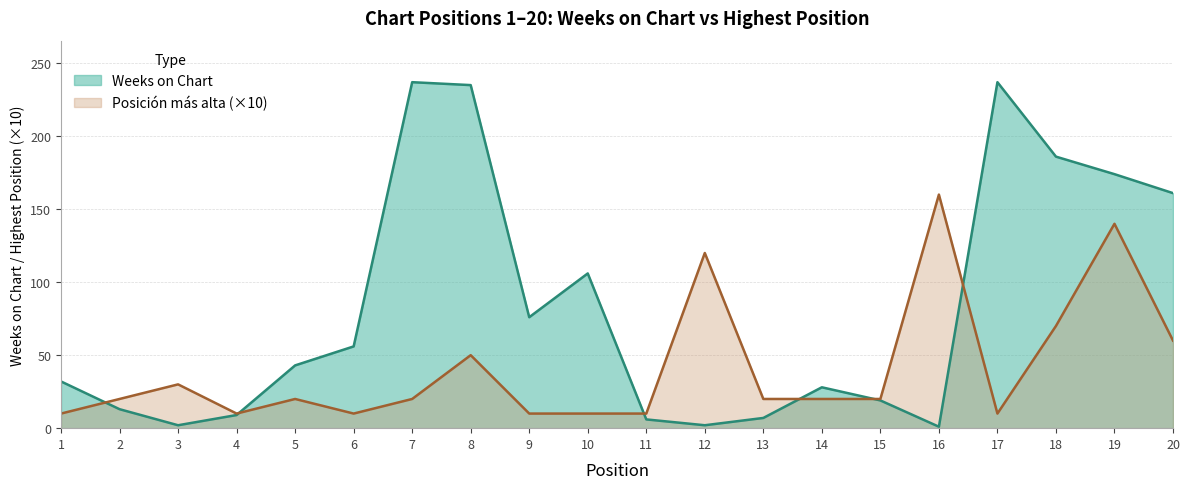

How many lines are shown in the chart?

2